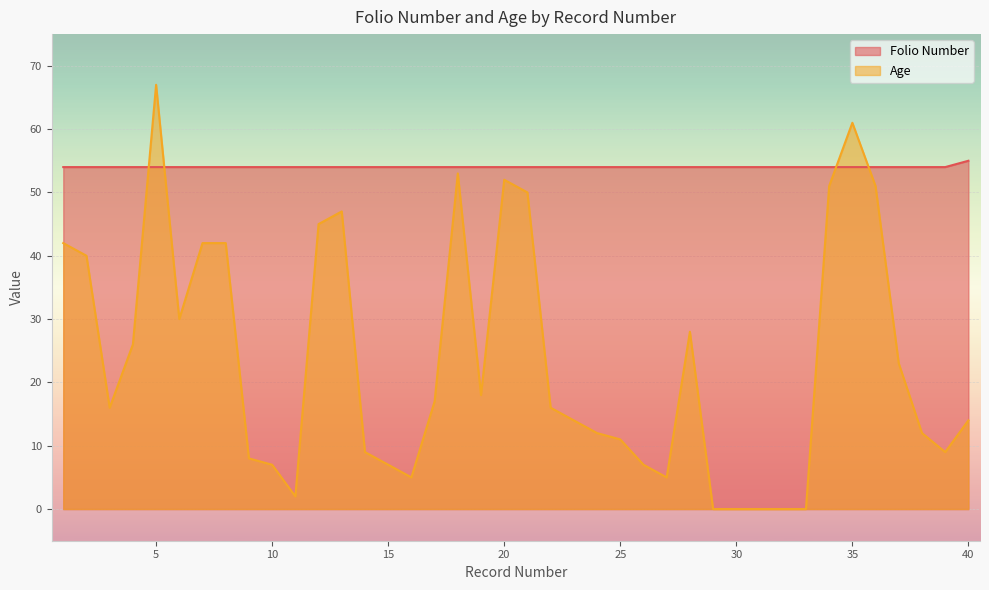

Is it true that Folio Number equals 54 at 7?

True